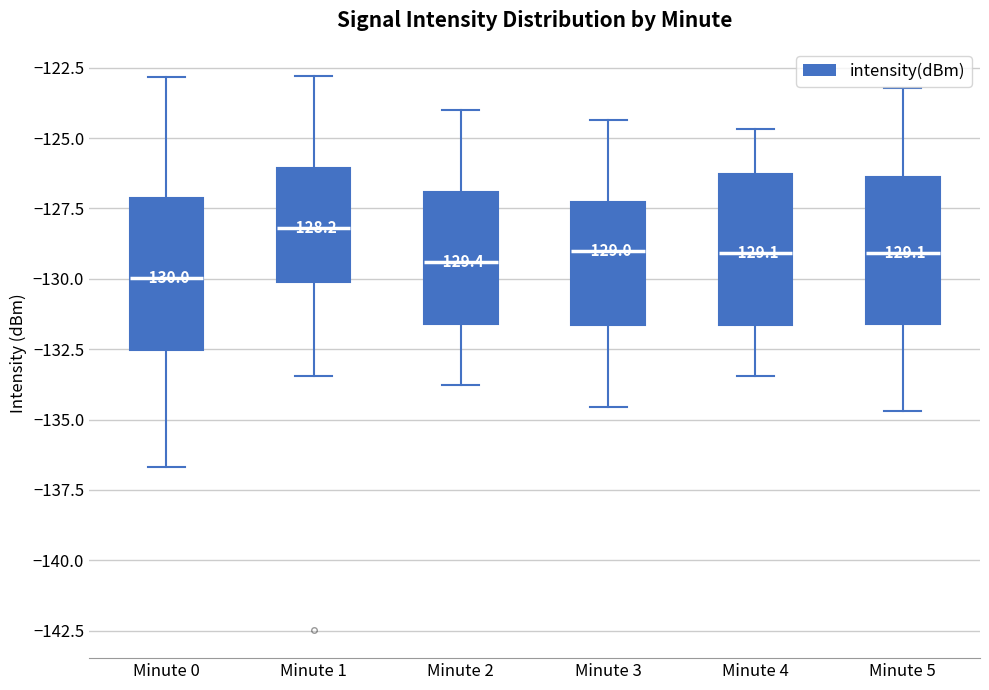

Which box's median line is the lowest?

Minute 0